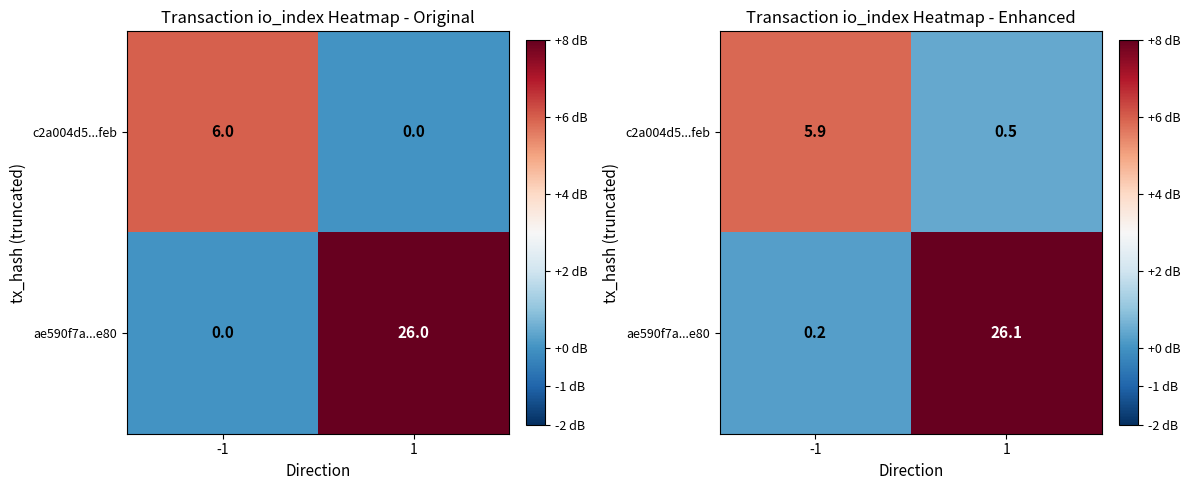

Which category has the highest value in the c2a004d5...feb series?

-1